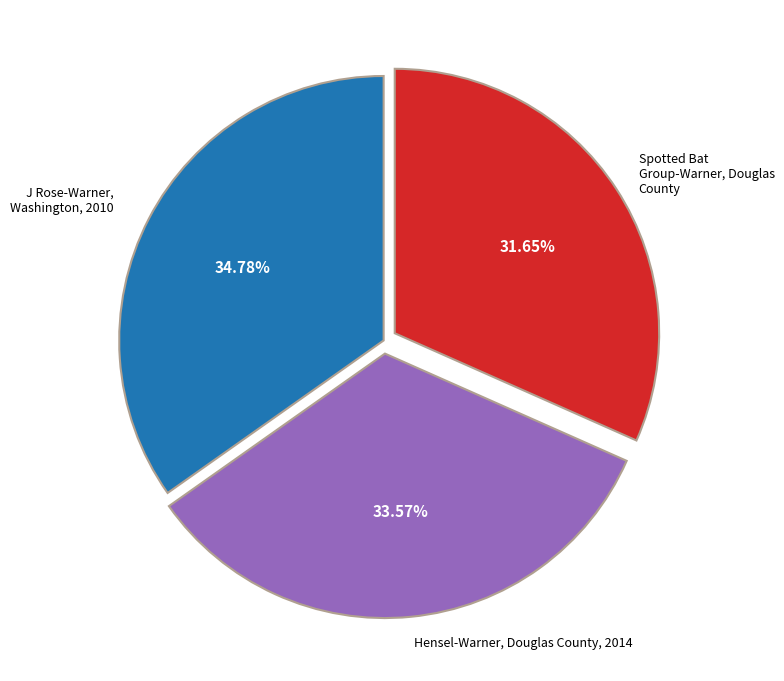

Does any single category account for the majority?

No